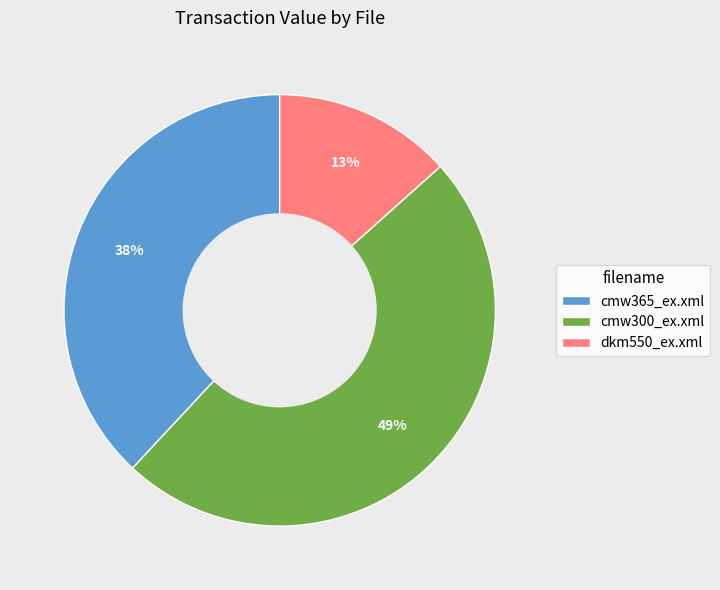

Does any single category account for the majority?

No